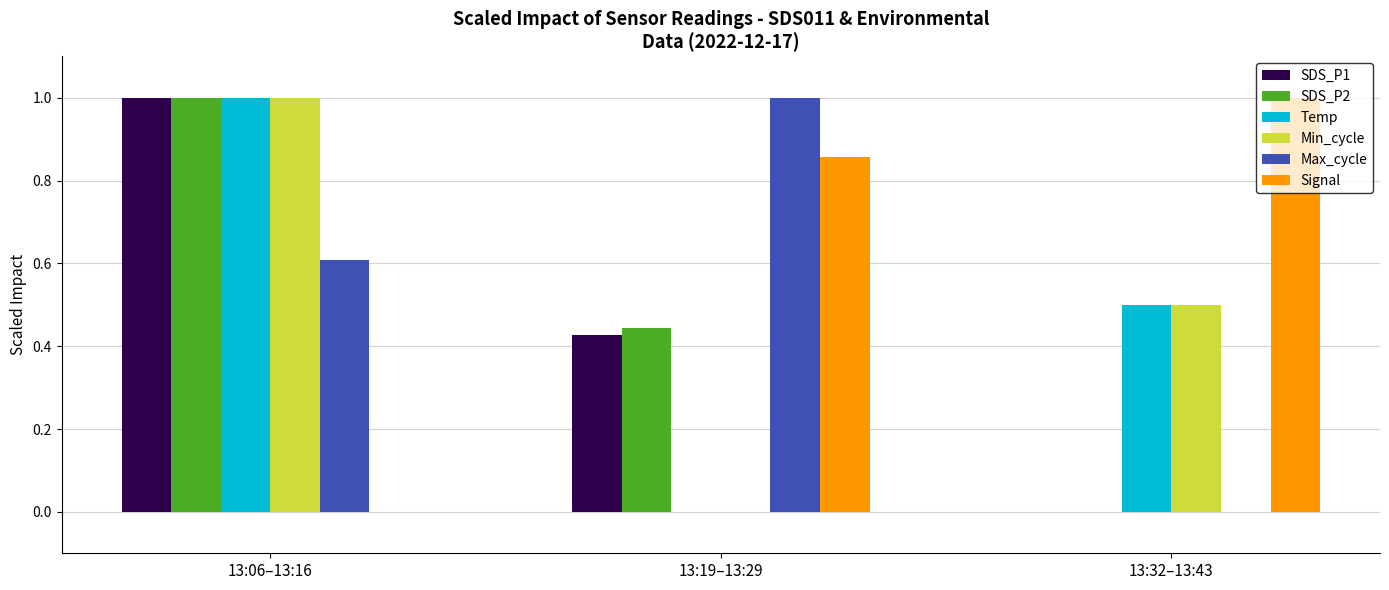

What is the sum of all Min_cycle values?

1.5